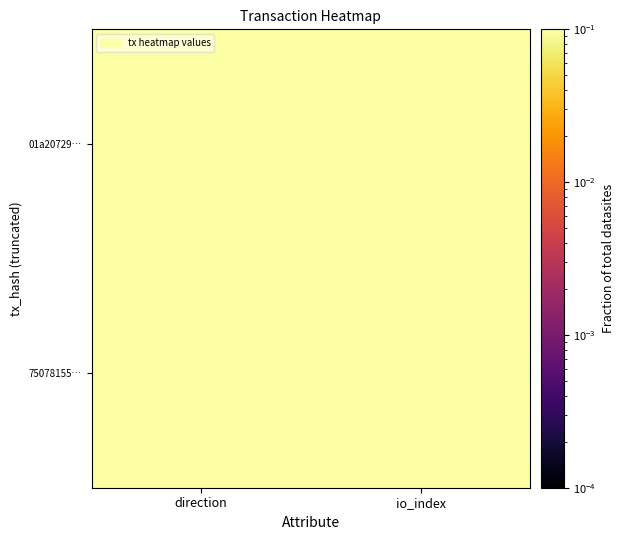

Which category has the highest value across all series?

io_index